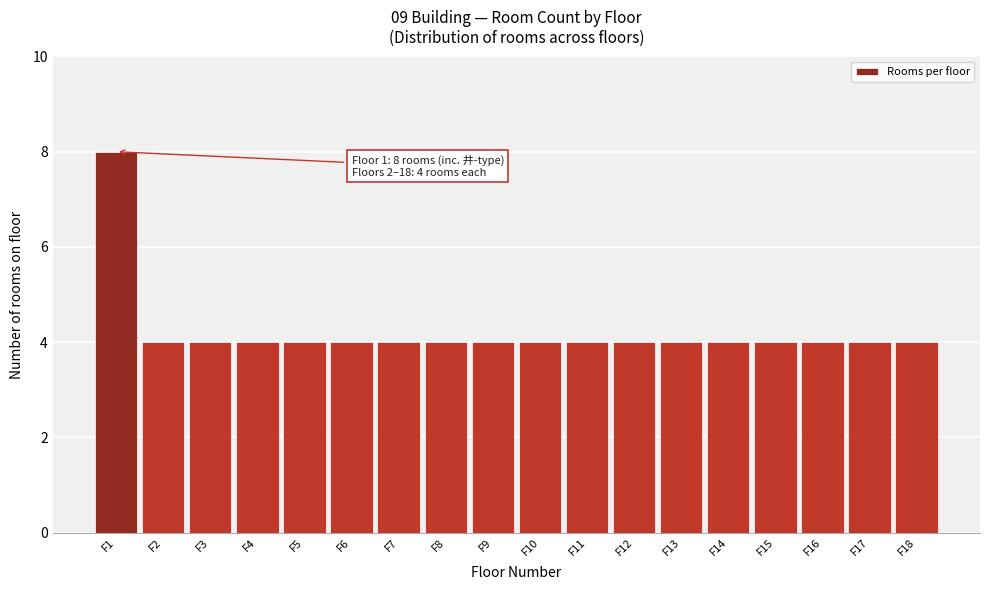

Which range on the x-axis has the tallest bar?

0.5 to 1.5